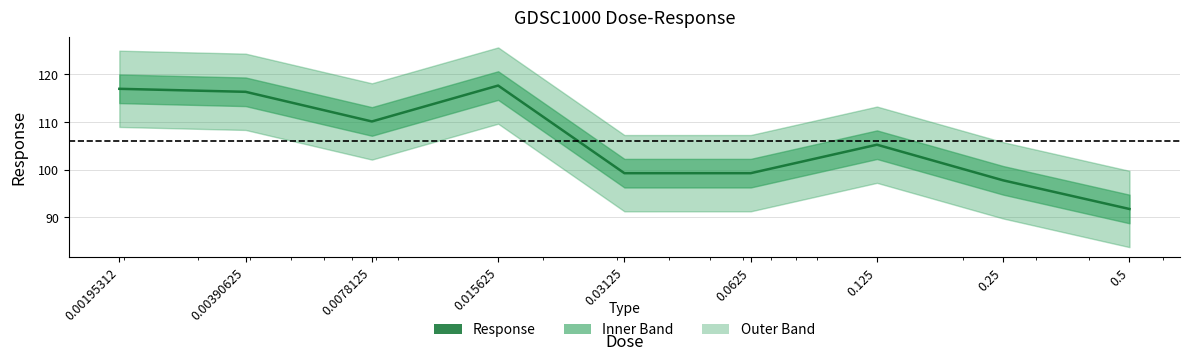

Reading left to right, list all the values displayed in this chart.

117.0	116.4	110.1	117.7	99.3	99.3	105.3	97.8	91.8